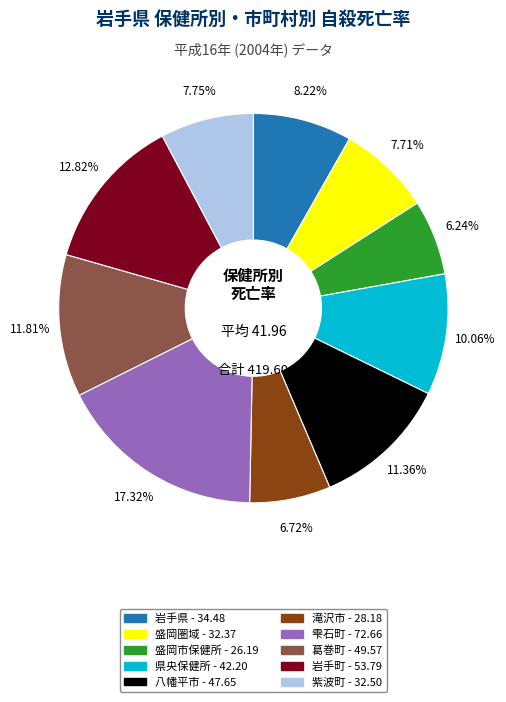

What is the largest slice in the pie chart?

雫石町